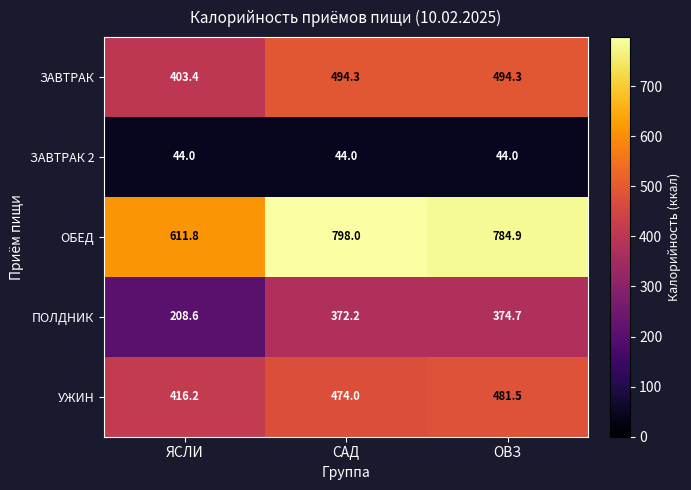

Between ЯСЛИ and САД, which series saw the biggest shift?

ОБЕД